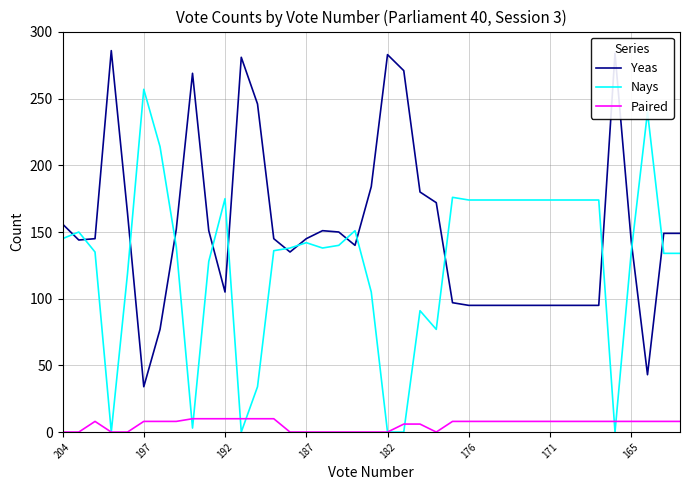

Which series has the largest total across all categories?

Yeas